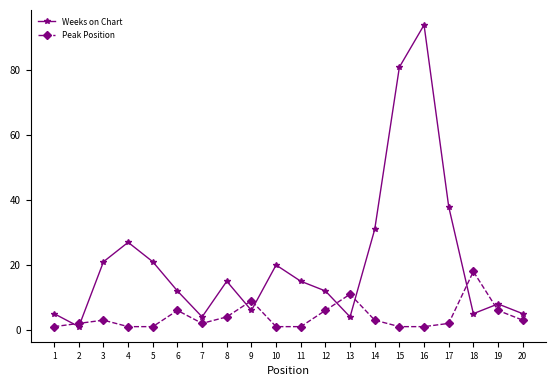

What is the value of the Weeks on Chart point at the 18th from the left?

5